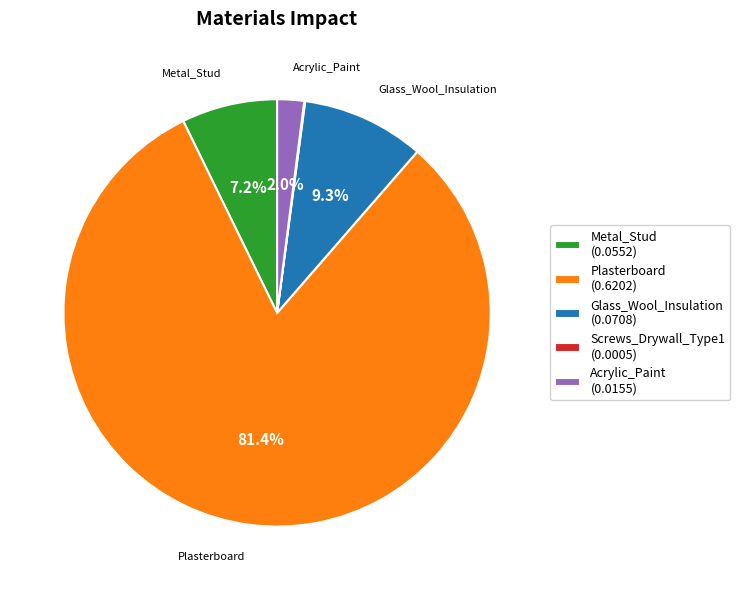

Does Plasterboard (0.6202) represent more than half of the total?

Yes